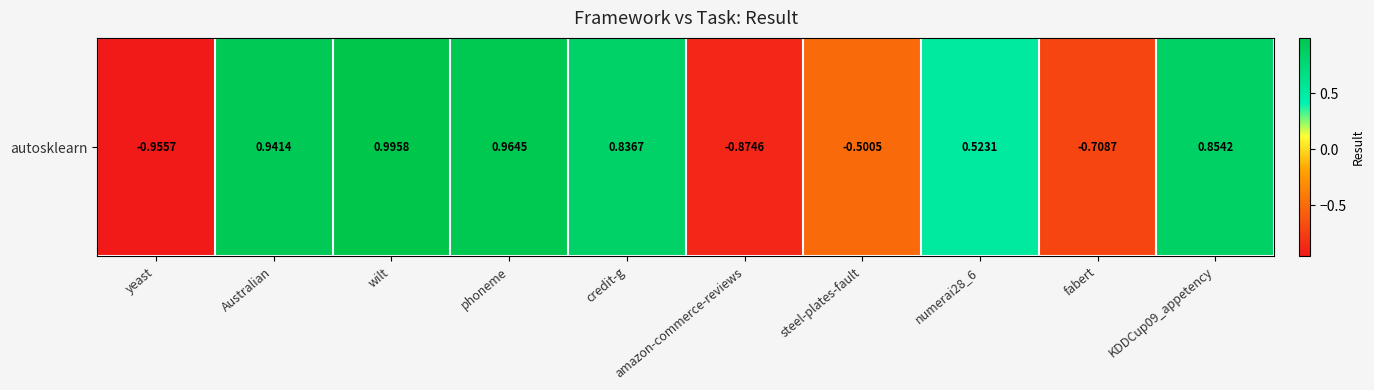

List the labels in order of value, largest first.

wilt, phoneme, Australian, KDDCup09_appetency, credit-g, numerai28_6, steel-plates-fault, fabert, amazon-commerce-reviews, yeast